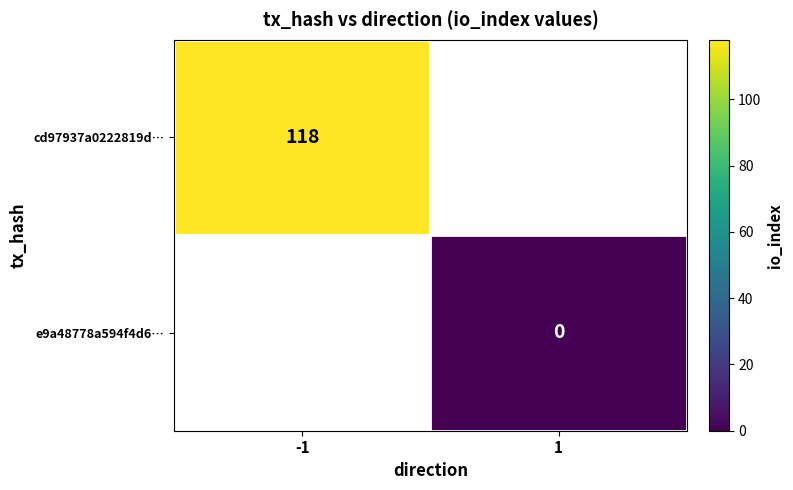

True or false: cd97937a0222819d… has a value of 182 at -1.

False